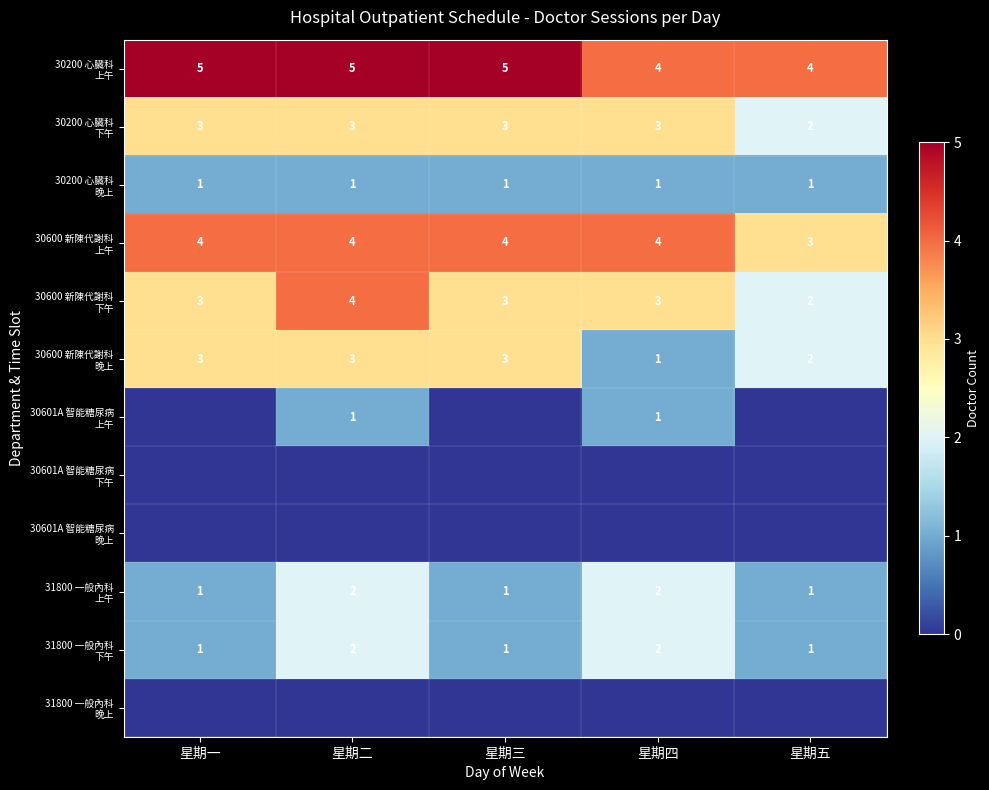

How many 31800 一般內科 上午 values are between 1 and 2?

5